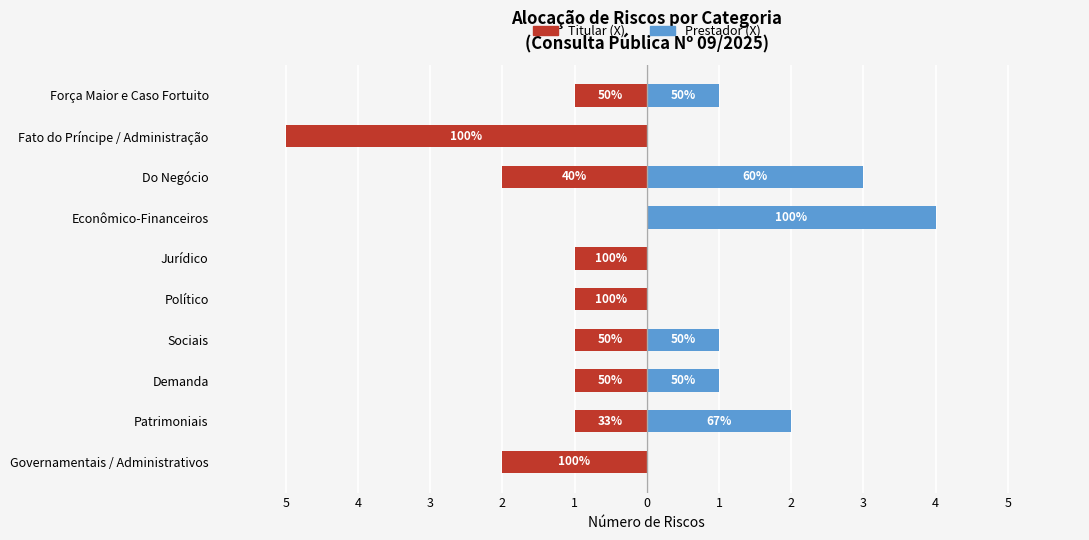

What is the average value of the Titular (X) series?

-2